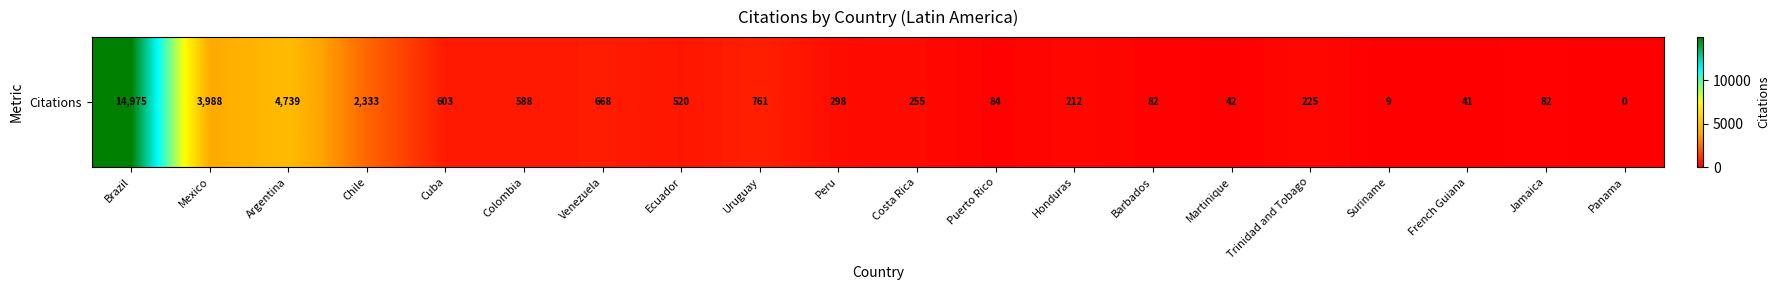

How many positive values are there?

19